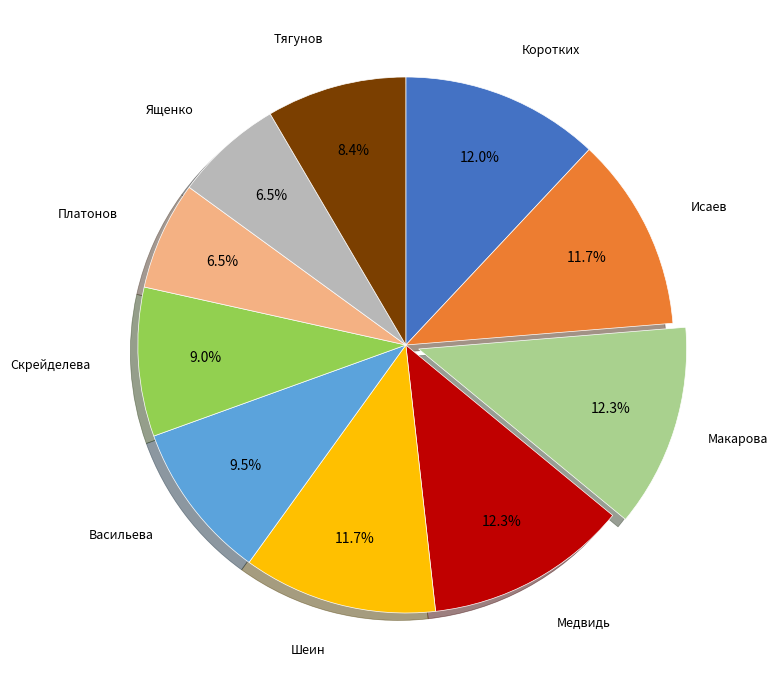

Approximately how many times larger is the value at Коротких compared to Шеин?

1.0